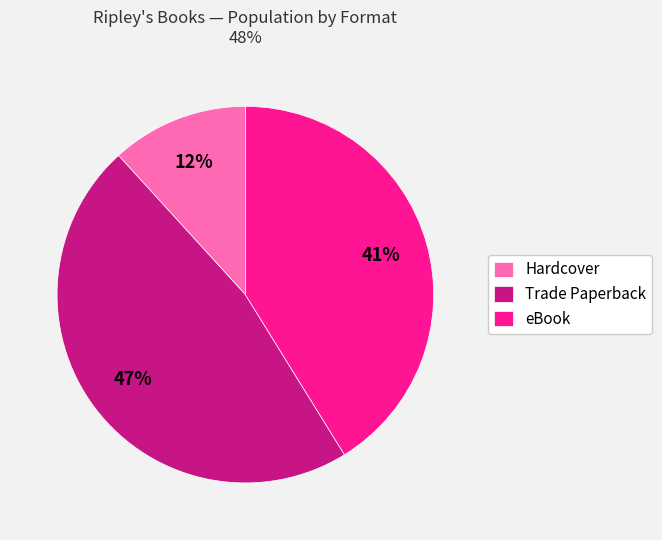

Which has a higher value, eBook or Hardcover?

eBook